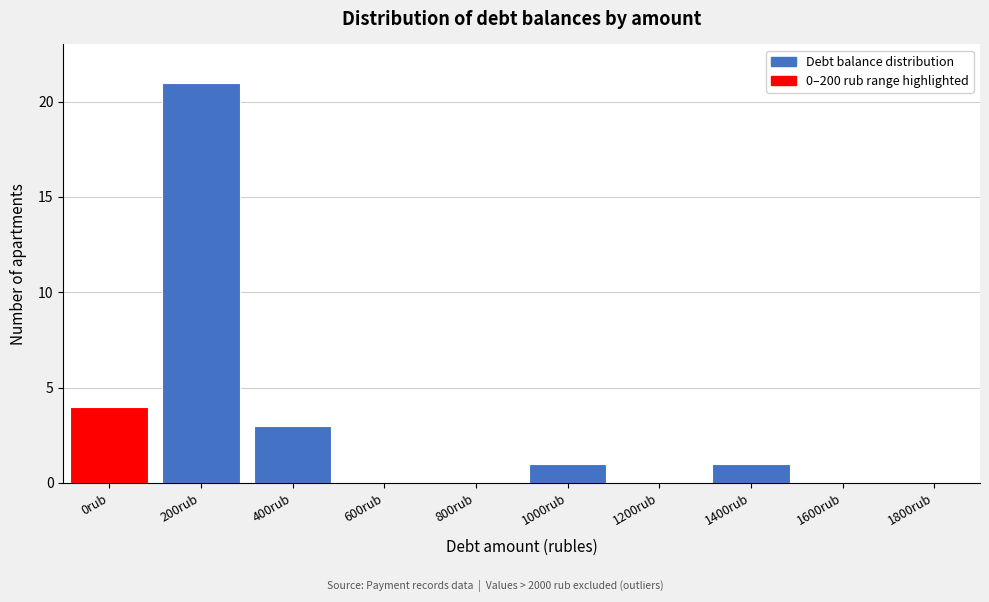

Reading left to right, extract all data points from this chart.

0rub=4	200rub=21	400rub=3	600rub=0	800rub=0	1000rub=1	1200rub=0	1400rub=1	1600rub=0	1800rub=0